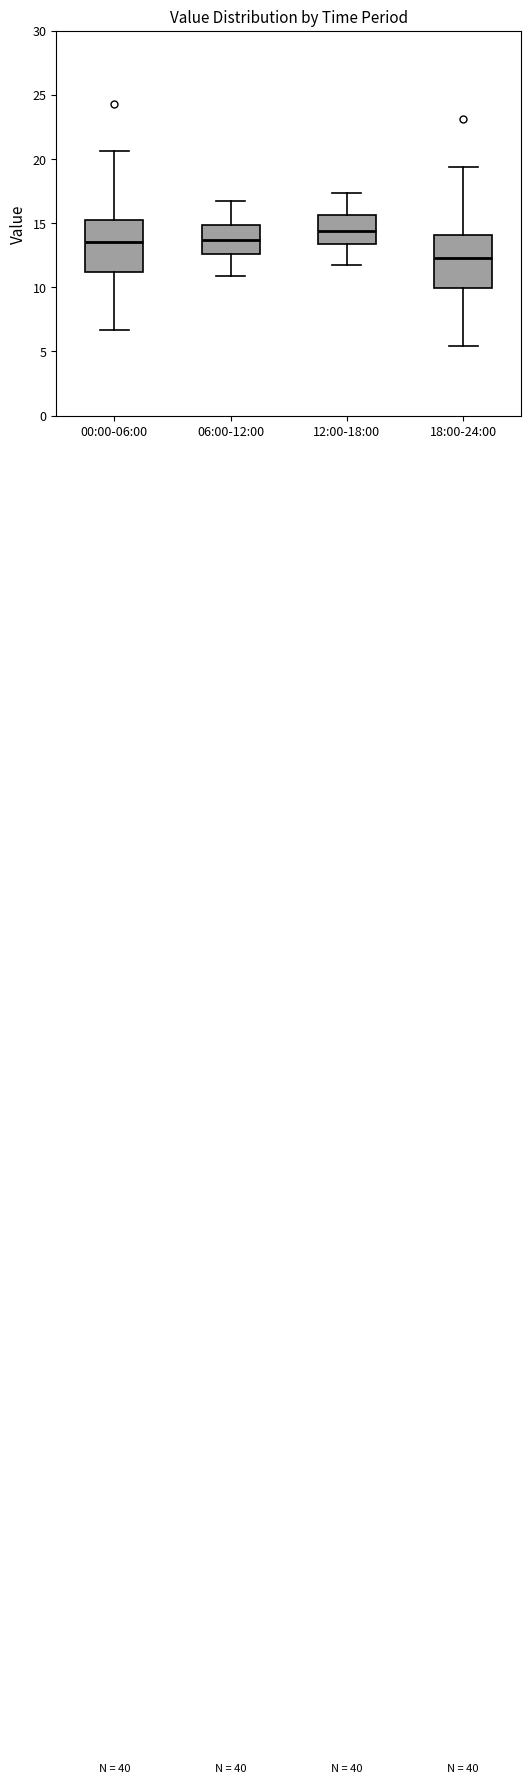

Reading left to right, transcribe this box plot: for each box, give where its median line is, the range the box spans, and where its two whiskers end, as read against the y-axis. The values are not printed on the chart, so give them approximately, as read against the axis.

00:00-06:00: median 13.5, box 11.0 to 15.5, whiskers 6.5 to 20.5
06:00-12:00: median 13.5, box 12.5 to 15.0, whiskers 11.0 to 16.5
12:00-18:00: median 14.5, box 13.5 to 15.5, whiskers 11.5 to 17.5
18:00-24:00: median 12.5, box 10.0 to 14.0, whiskers 5.5 to 19.5